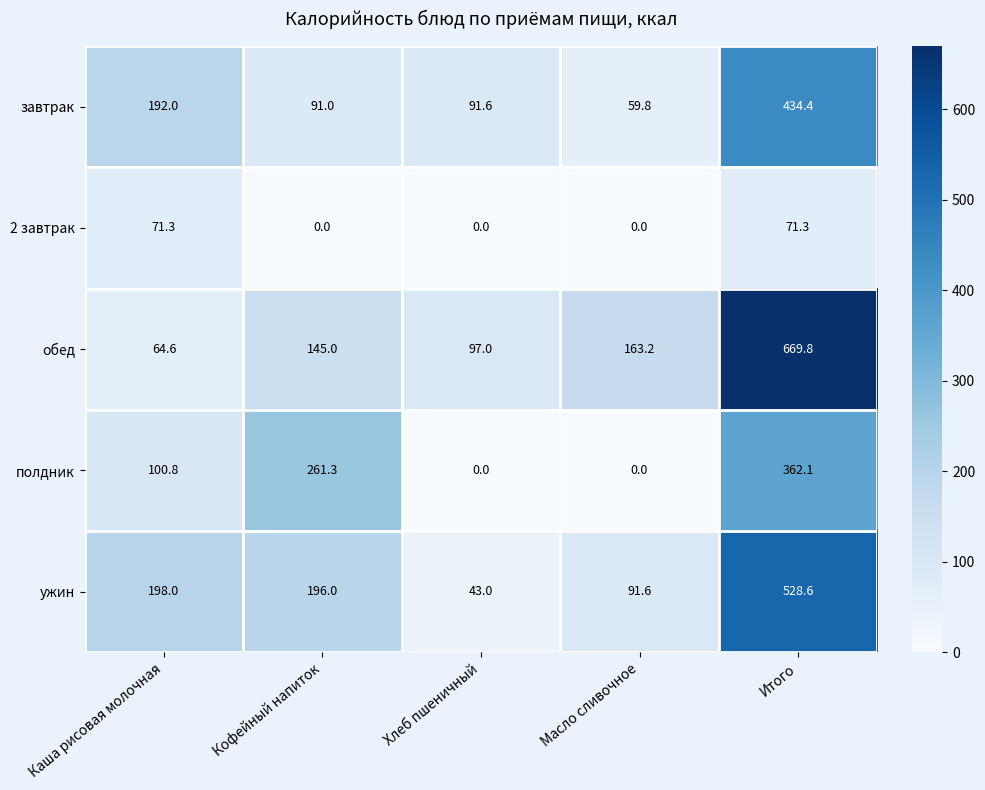

Which series changed the most between Кофейный напиток and Итого?

обед